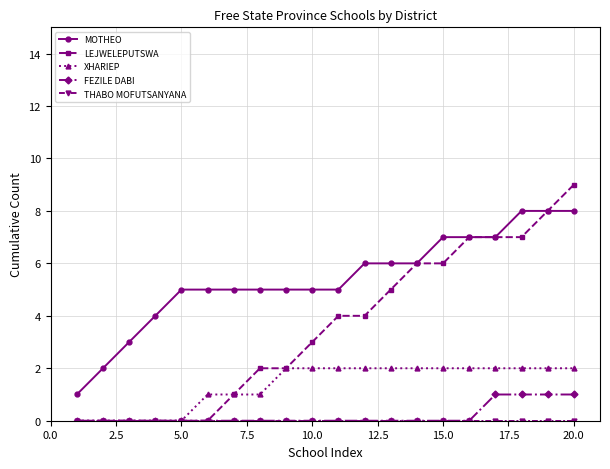

Which series has the widest spread of values?

LEJWELEPUTSWA